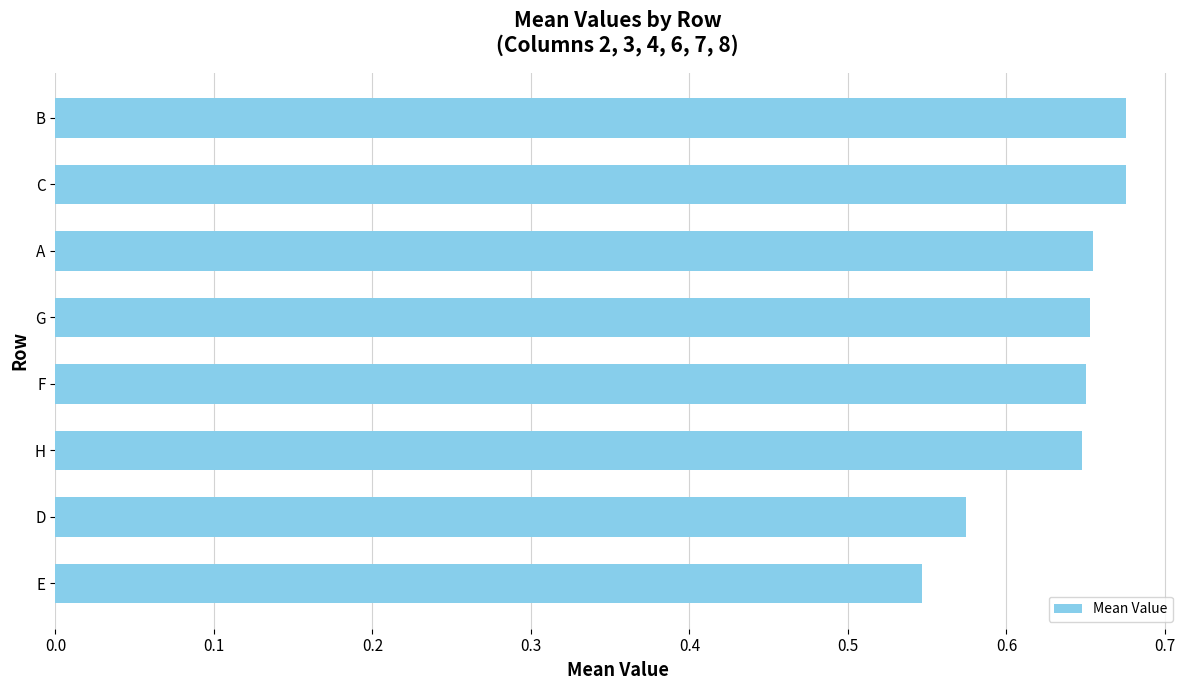

Is it true that the value at C is 1.1?

False